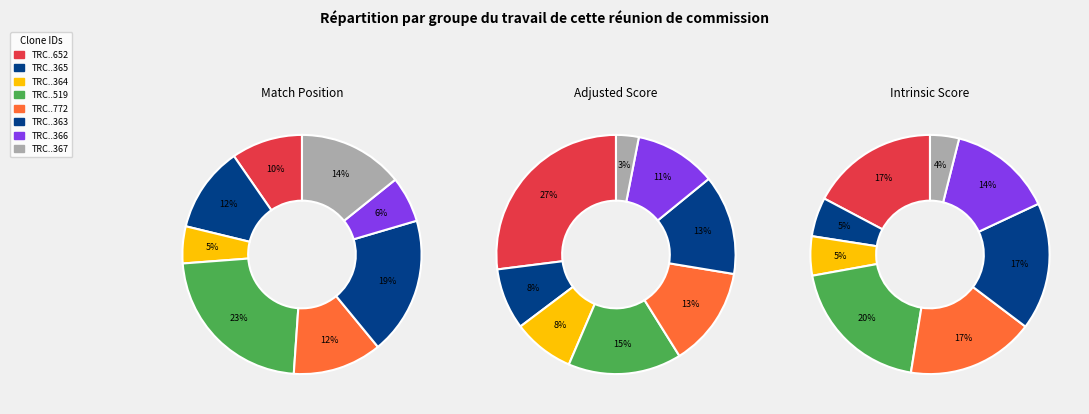

Between TRCN0000074366 and TRCN0000074365, which is larger?

TRCN0000074365